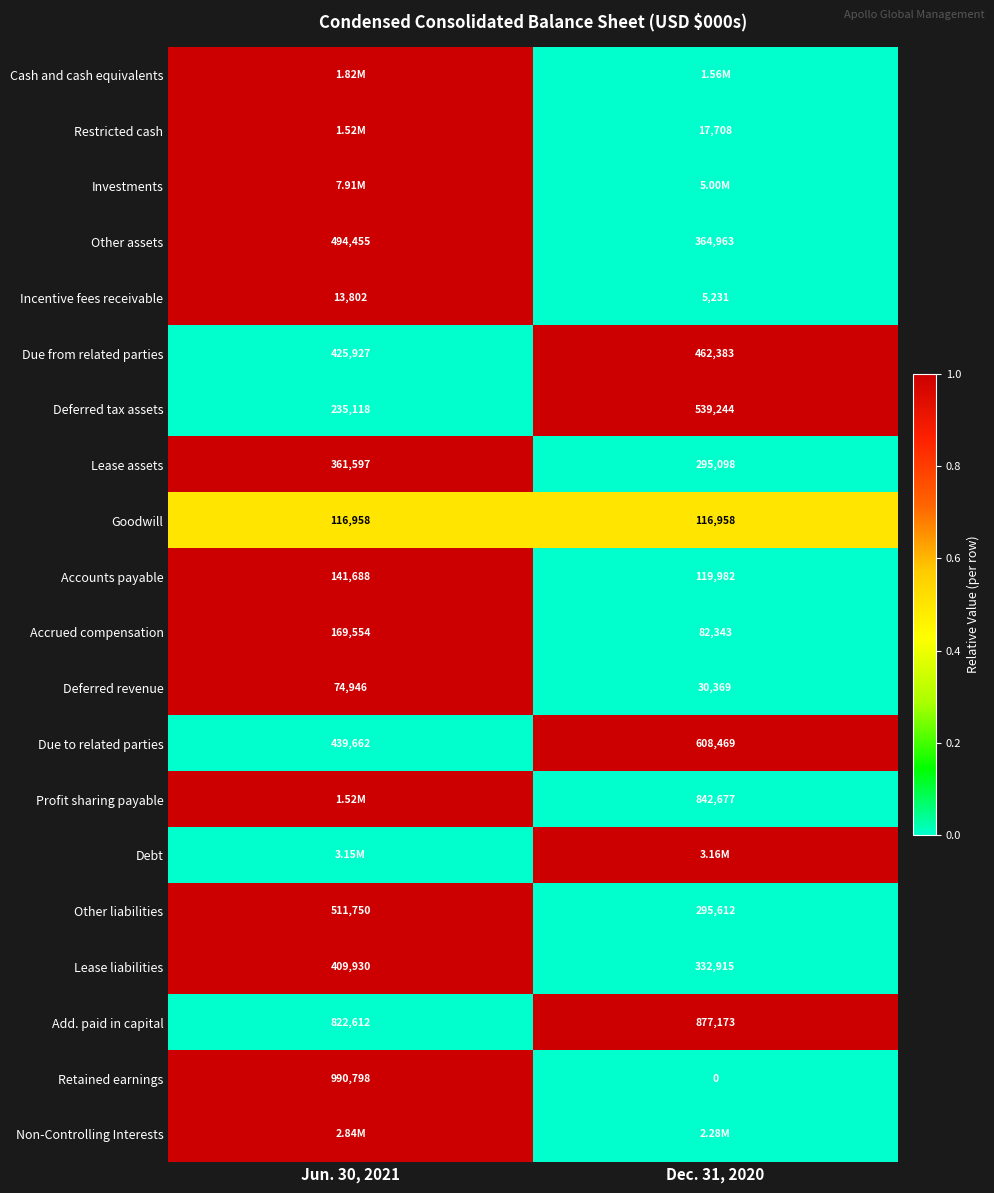

List the labels in order of Other assets value, smallest first.

Dec. 31, 2020, Jun. 30, 2021